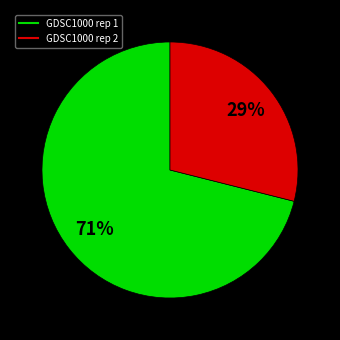

How many slices are in this pie chart?

2